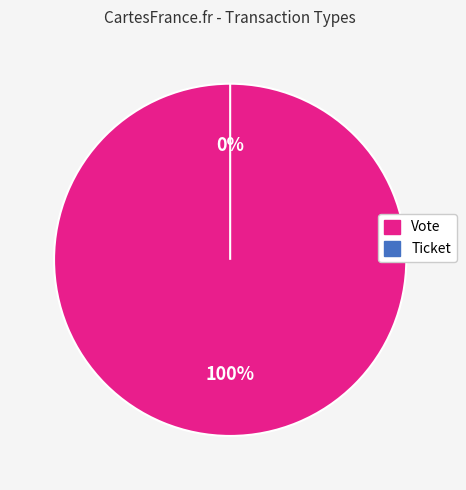

How many slices are in this pie chart?

2